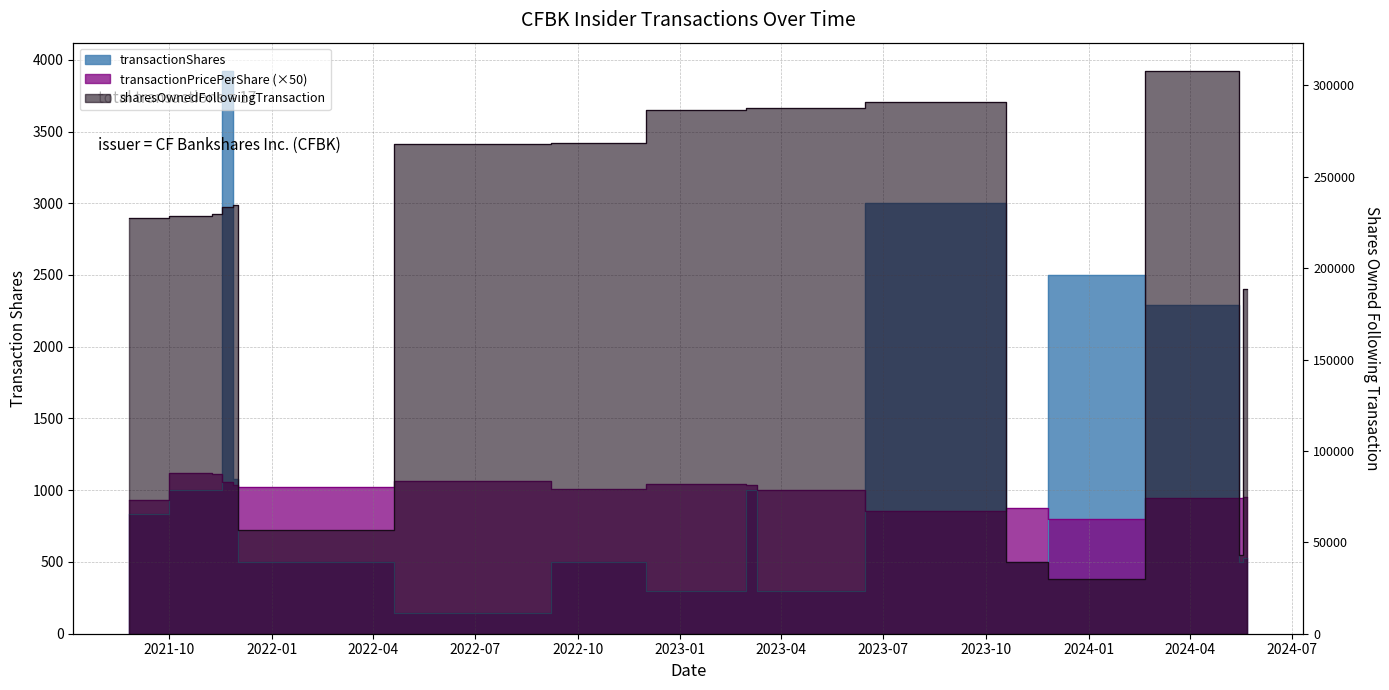

Does the chart have visible grid lines?

Yes